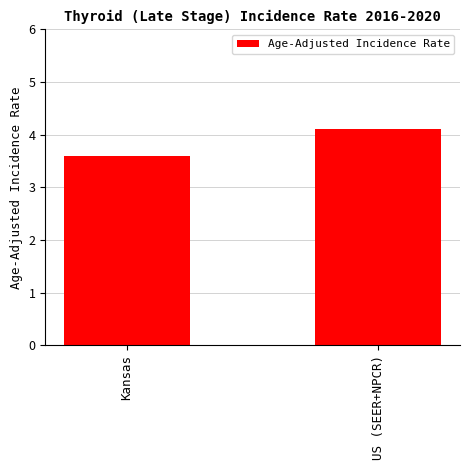

Does the chart contain stacked bars?

No